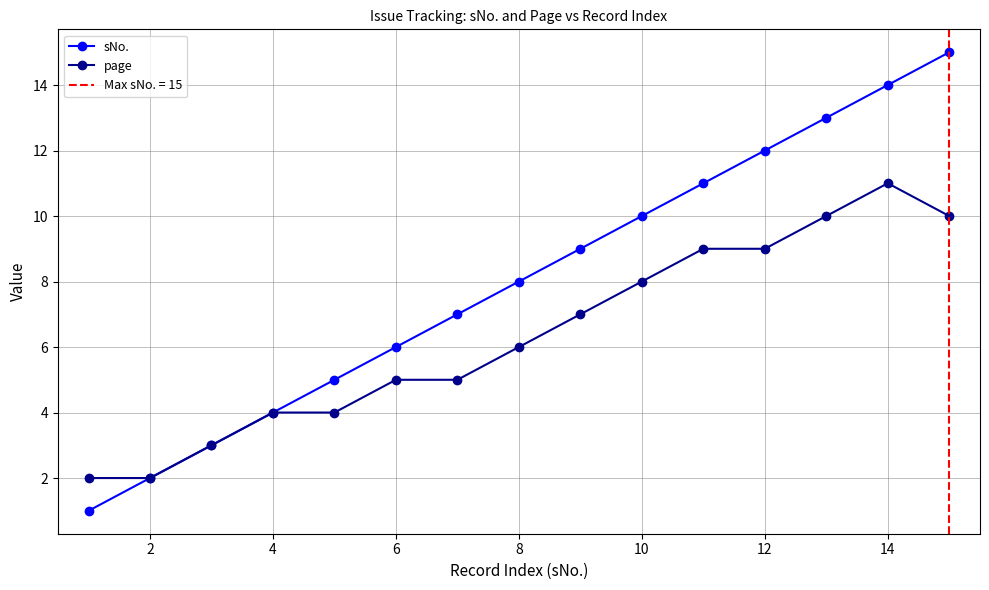

The page series shows 5 at 14. True or false?

False